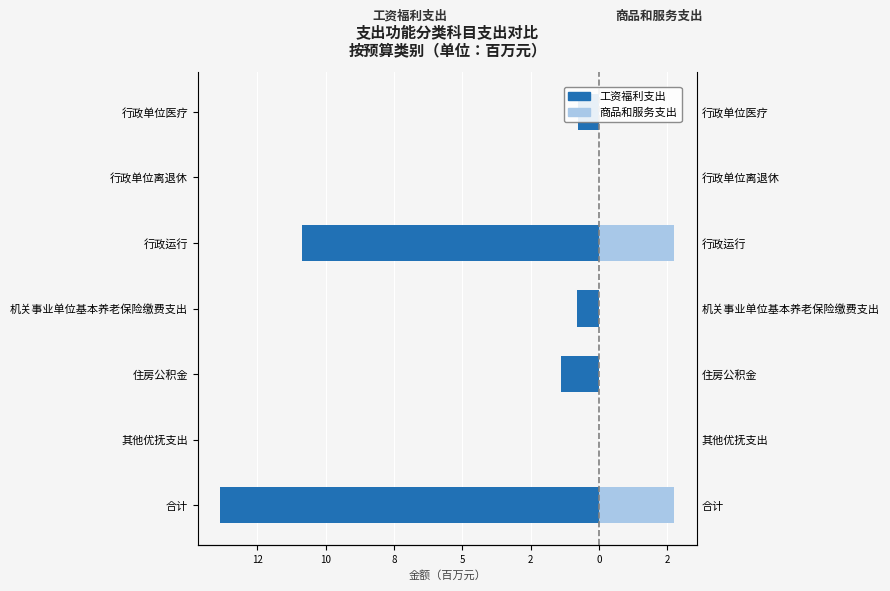

How many bars are there in total?

14